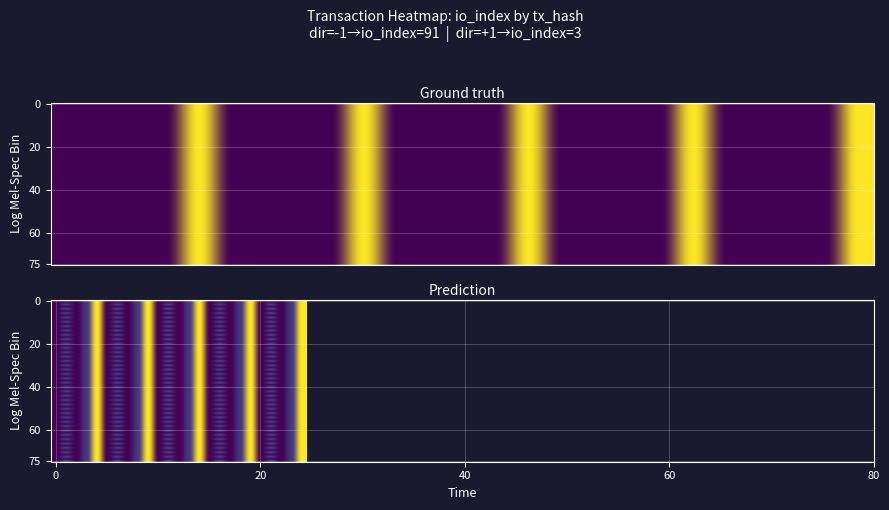

The 361670d54afe3e839f37c81115f1dfce5aed4b4 series shows 558313197.6 at time_stamp. True or false?

False